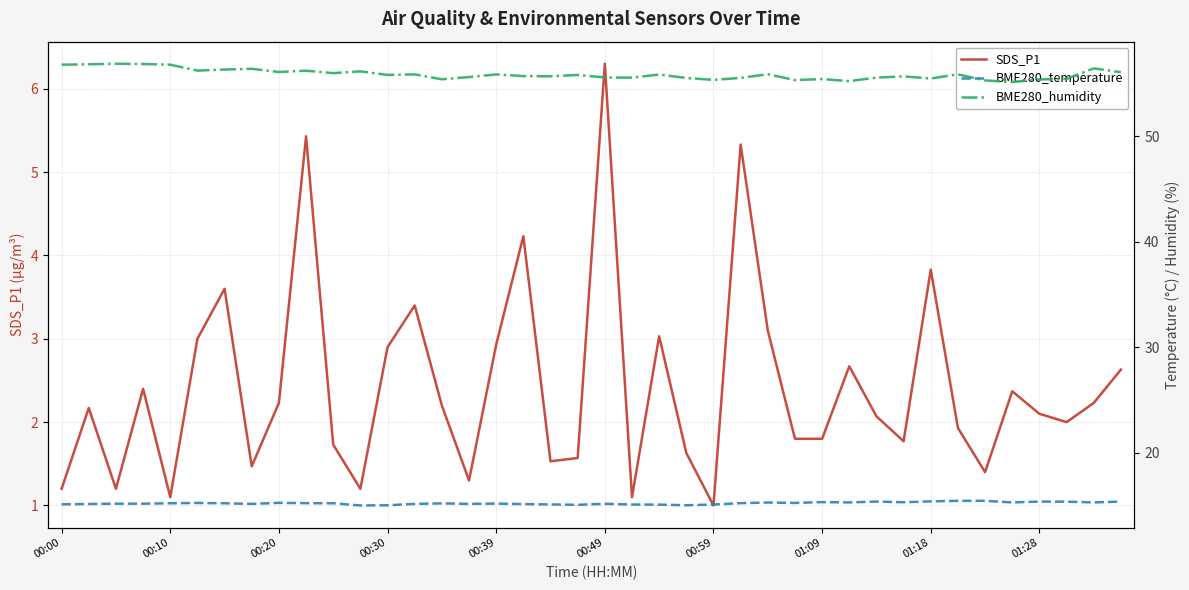

Is this an area chart (filled region under the line)?

No